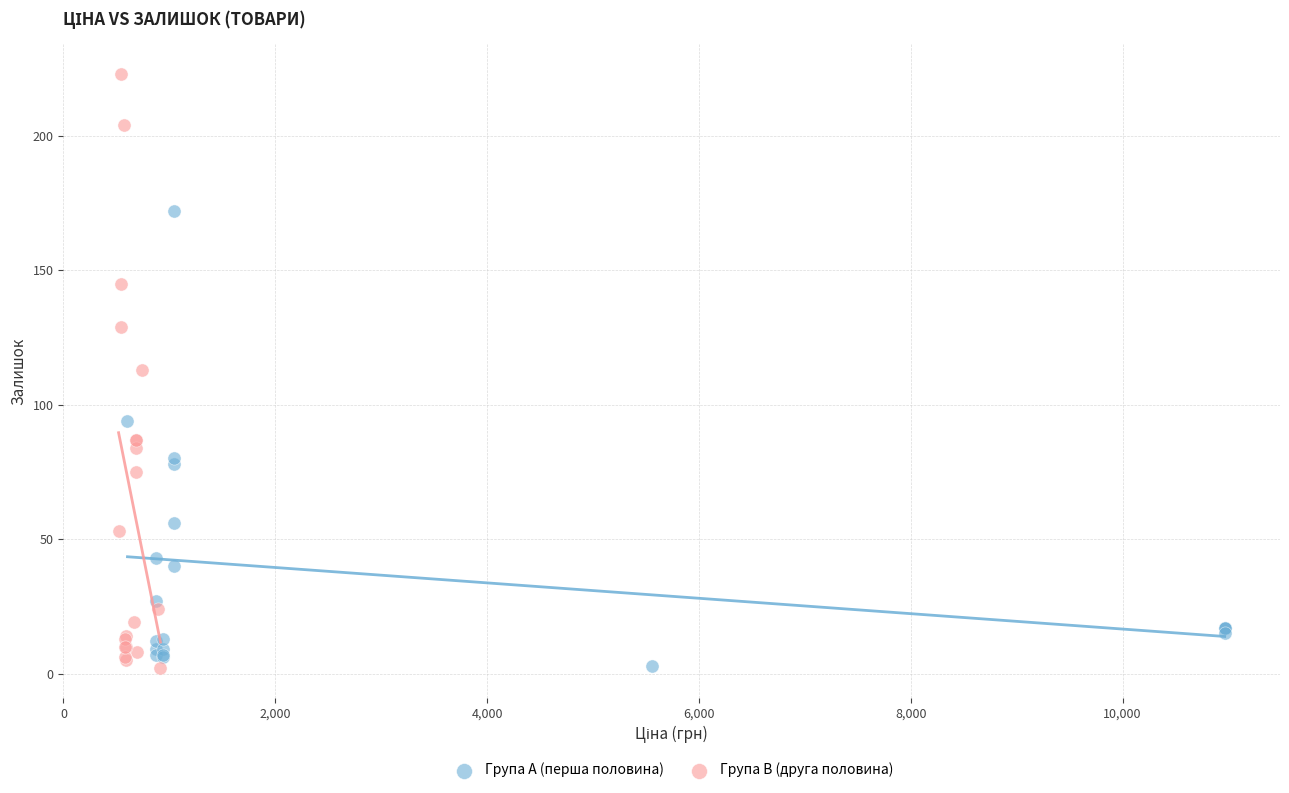

What are all the series names shown in the legend?

Група A (перша половина), Група B (друга половина)